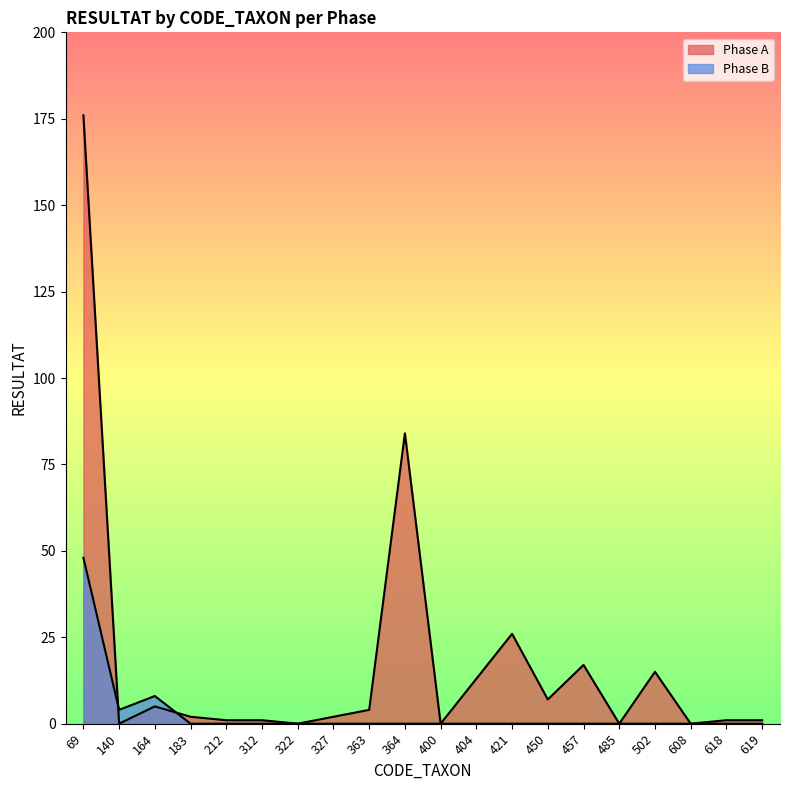

Is the value of Phase A at 618 greater than the value of Phase B at 608?

Yes